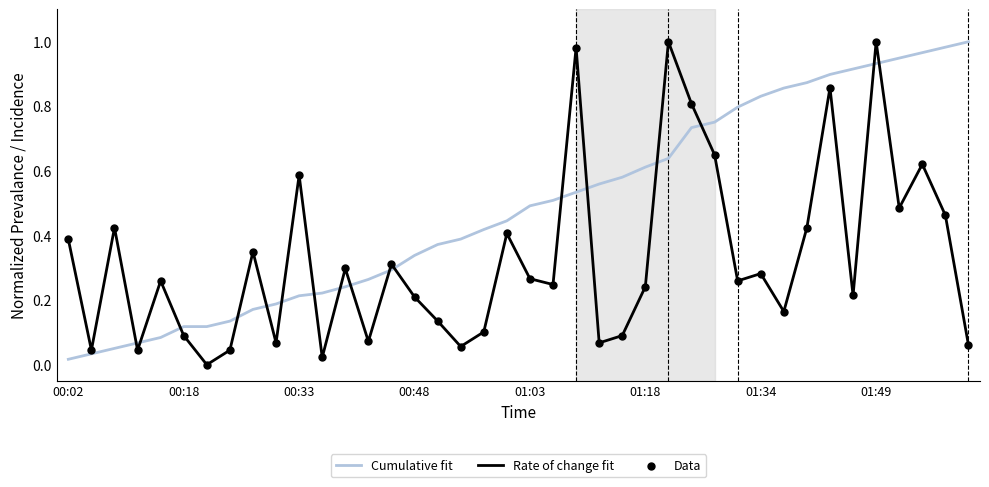

Rank the series by their average value, from highest to lowest.

Cumulative fit, Rate of change fit